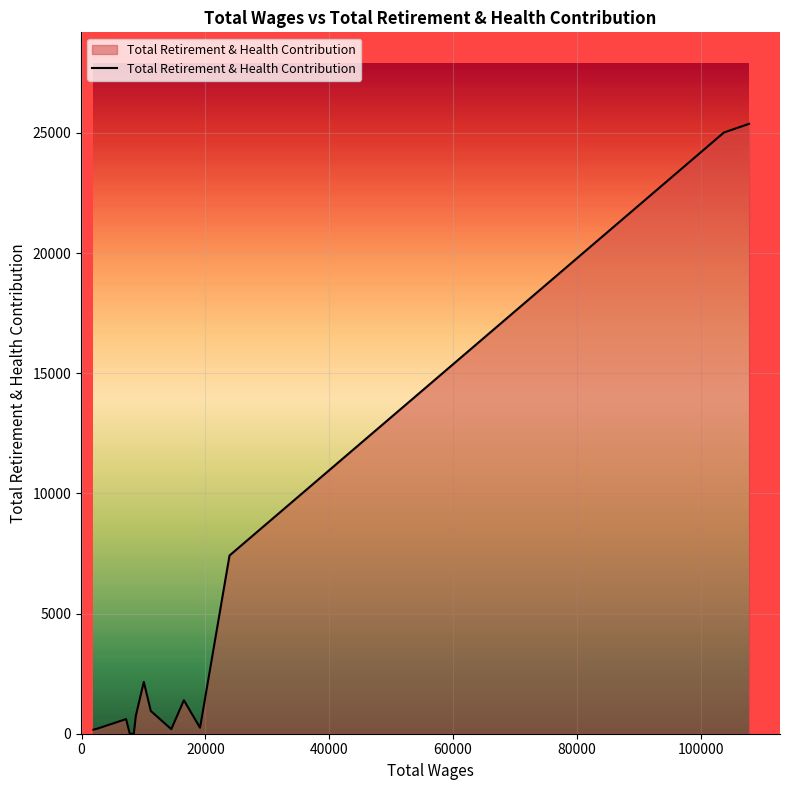

What is the greatest value displayed?

25382